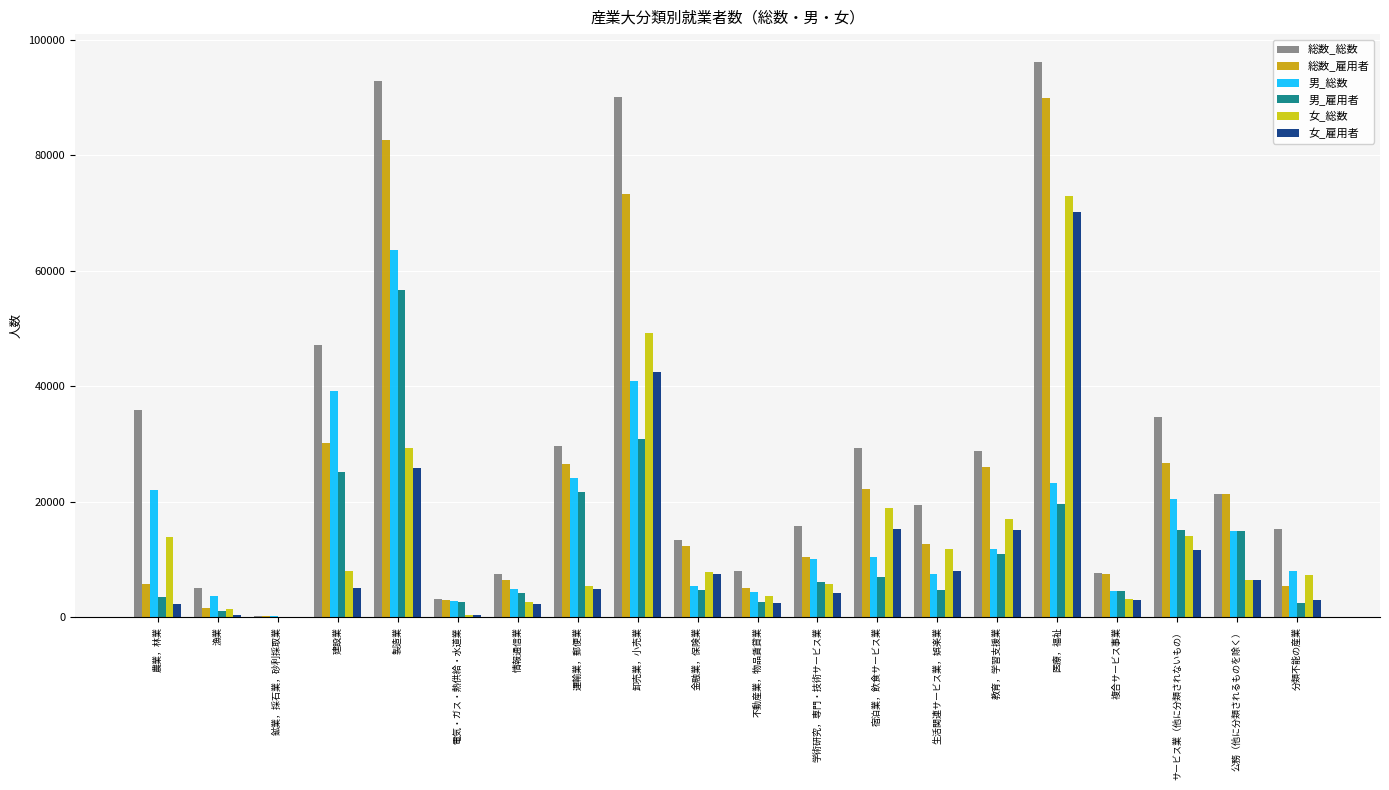

Does the chart contain stacked bars?

No